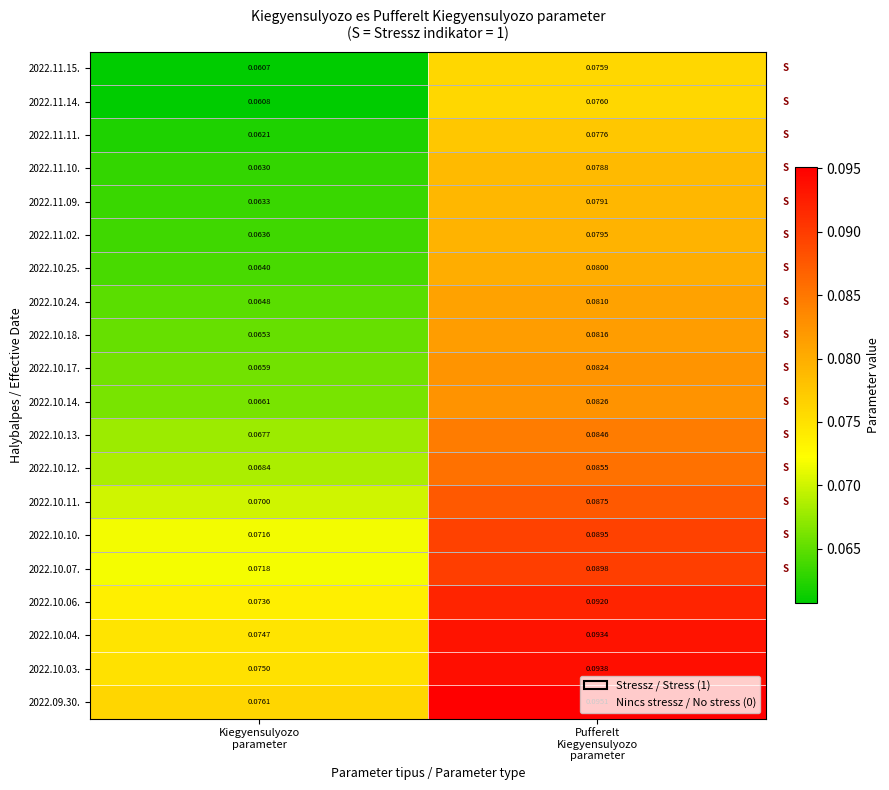

How many data points does each series have?

2